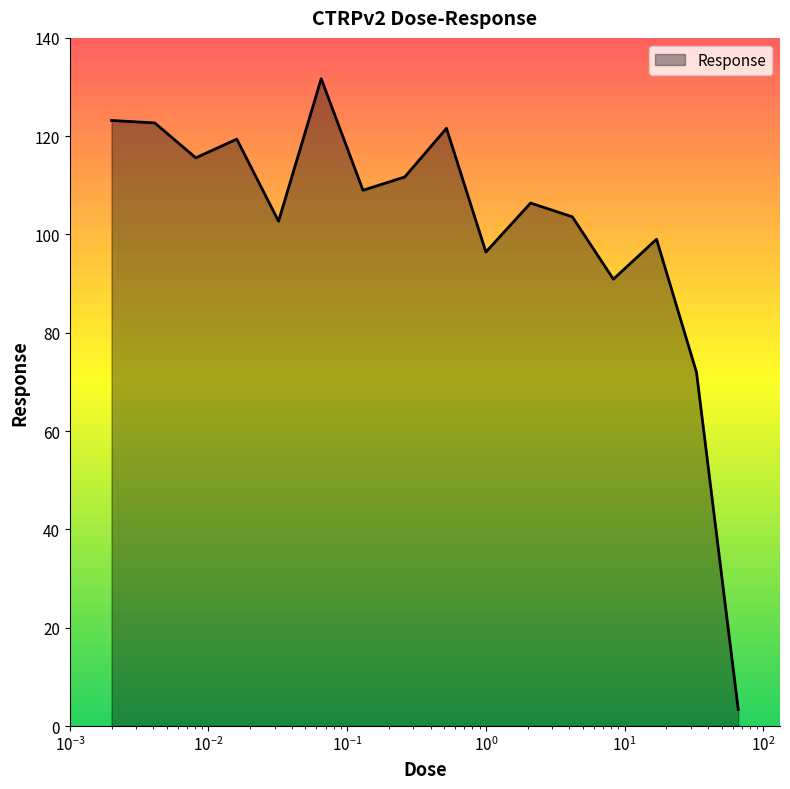

What is the difference between the maximum and minimum values?

128.4